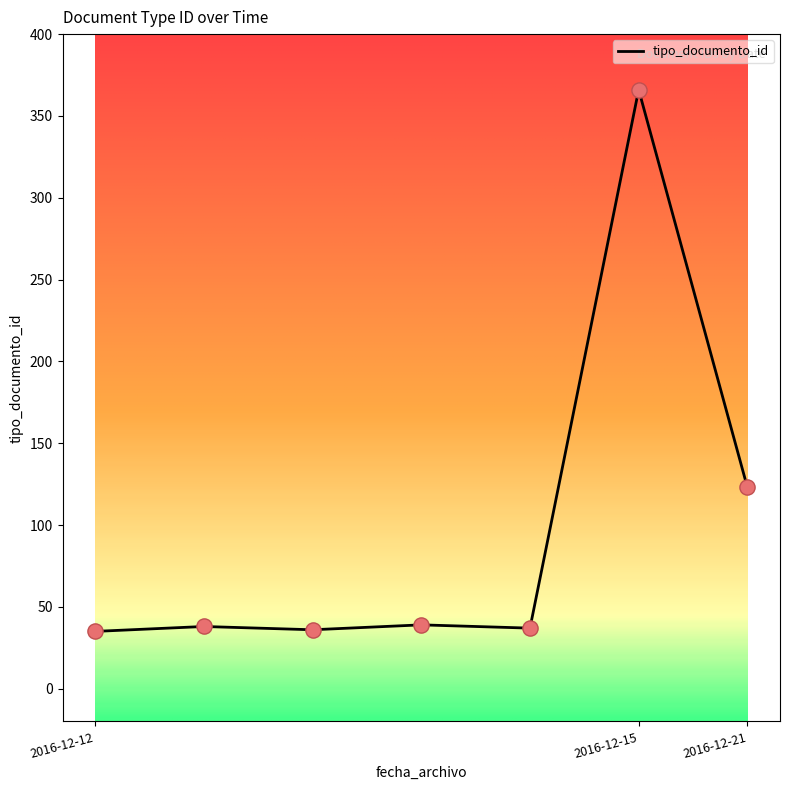

True or false: the data has more than 0 interior local peaks.

True